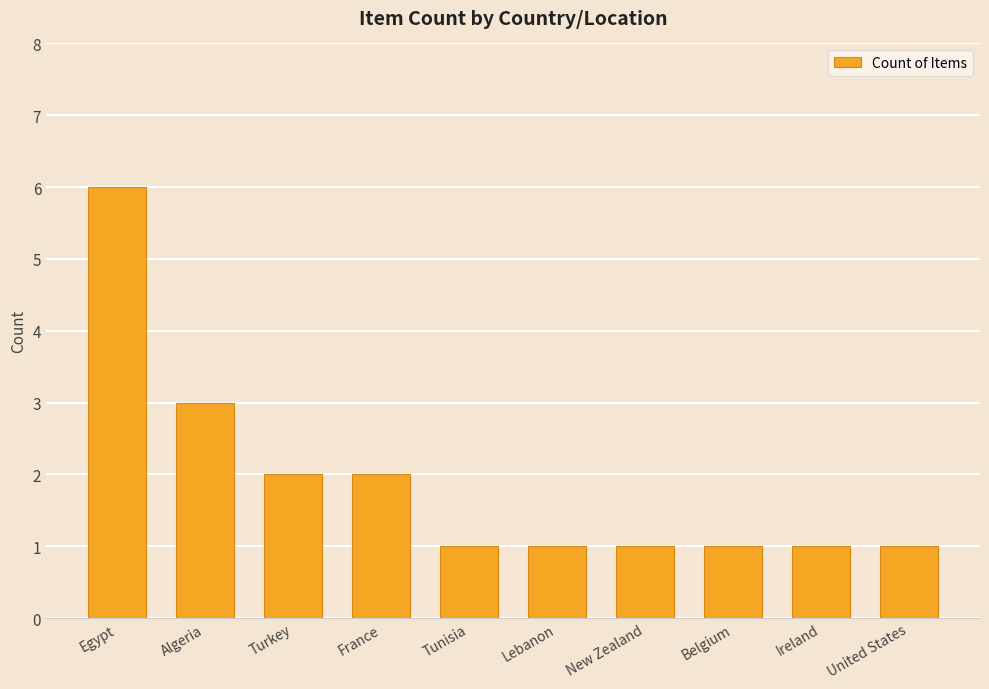

What is the change in value from France to Ireland?

-1